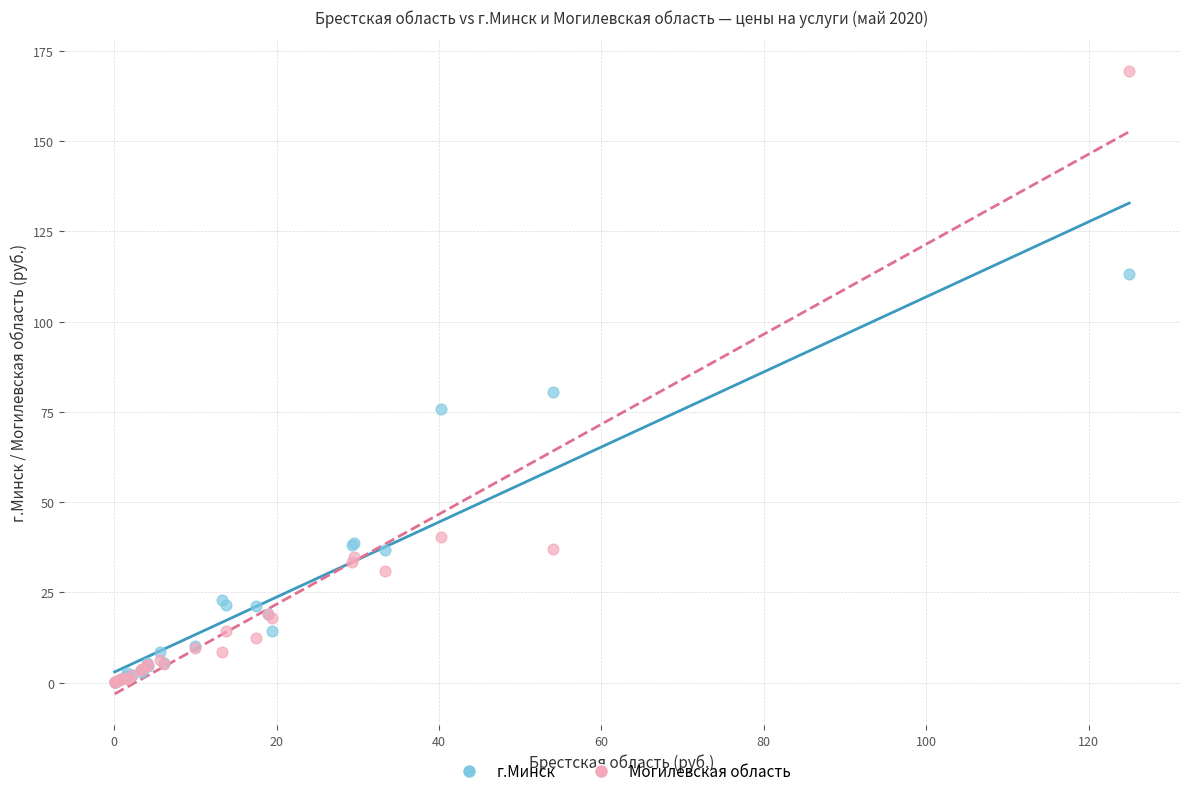

Across all series, what Y value is closest to 84?

80.7